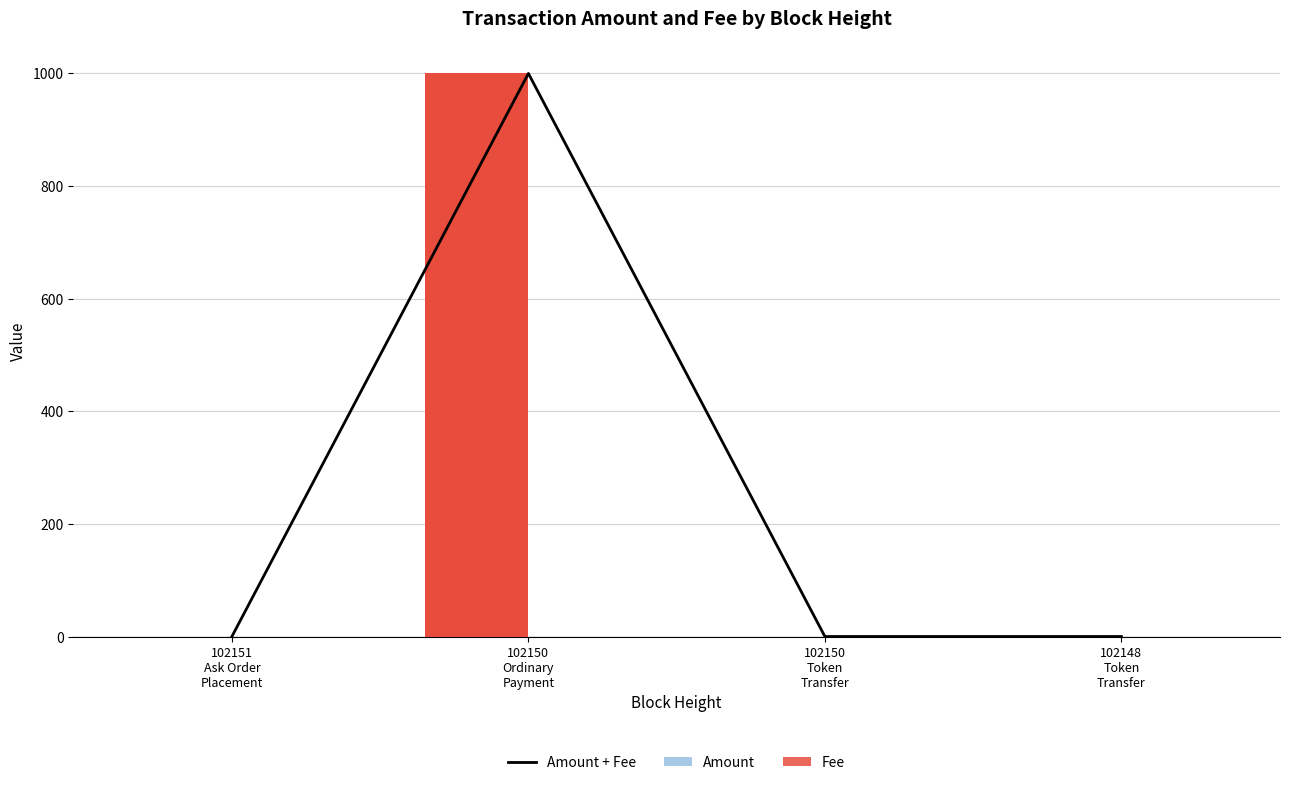

Reading left to right, what are all the values shown in this chart?

Amount + Fee: 0.0	1000.0	0.0	0.0
Amount: 0.0	1000.0	0.0	0.0
Fee: 0.0	0.0	0.0	0.0